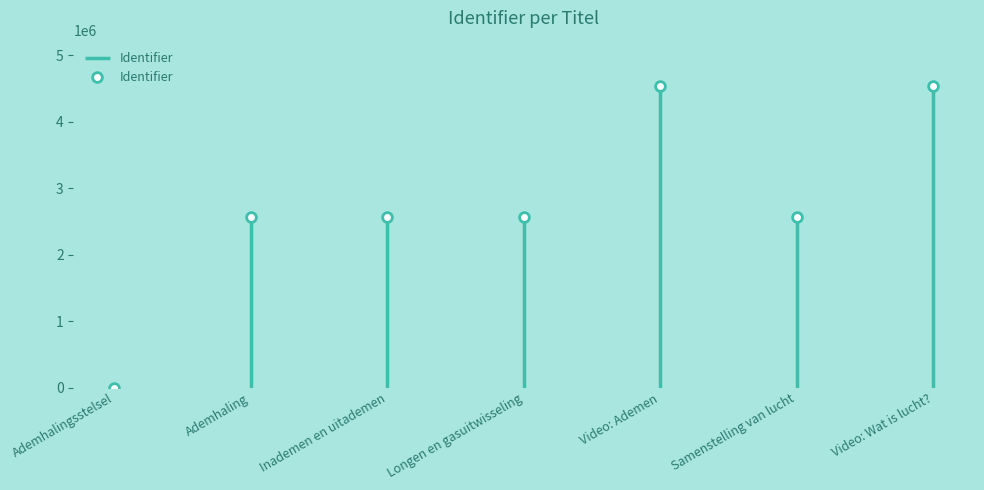

How many lines are shown in the chart?

1